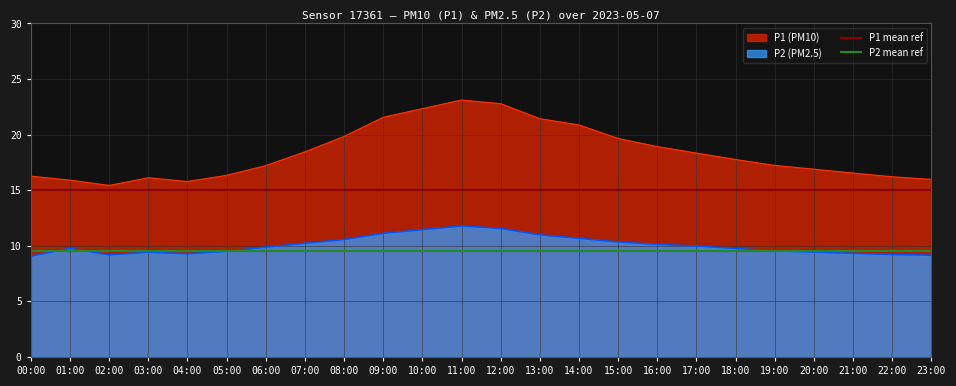

The value of P2 mean ref at 01:00 is 4.5. True or false?

False